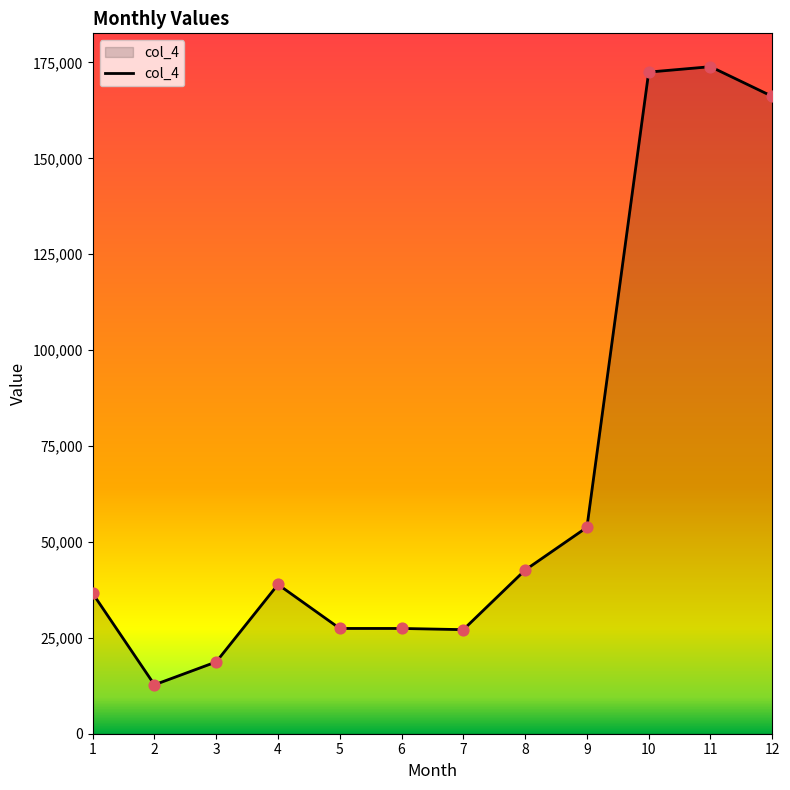

Approximately how many times larger is the value at 10 compared to 9?

3.2